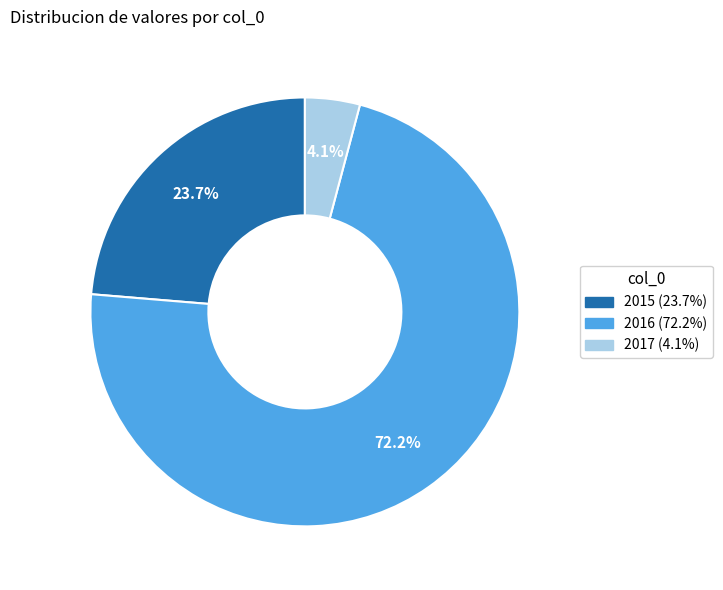

Rank the categories by value from lowest to highest.

2017, 2015, 2016